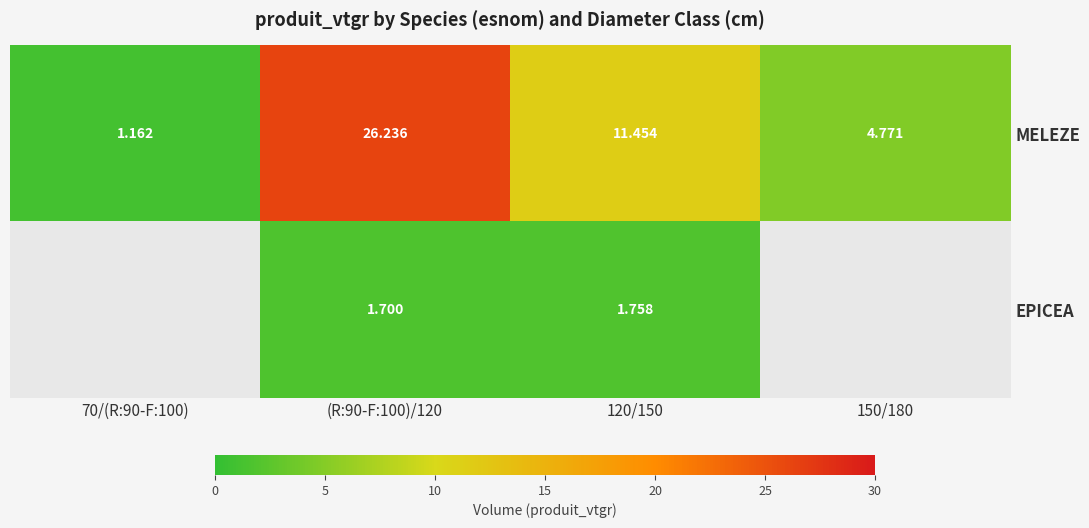

Which series changed the most between (R:90-F:100)/120 and 120/150?

MELEZE